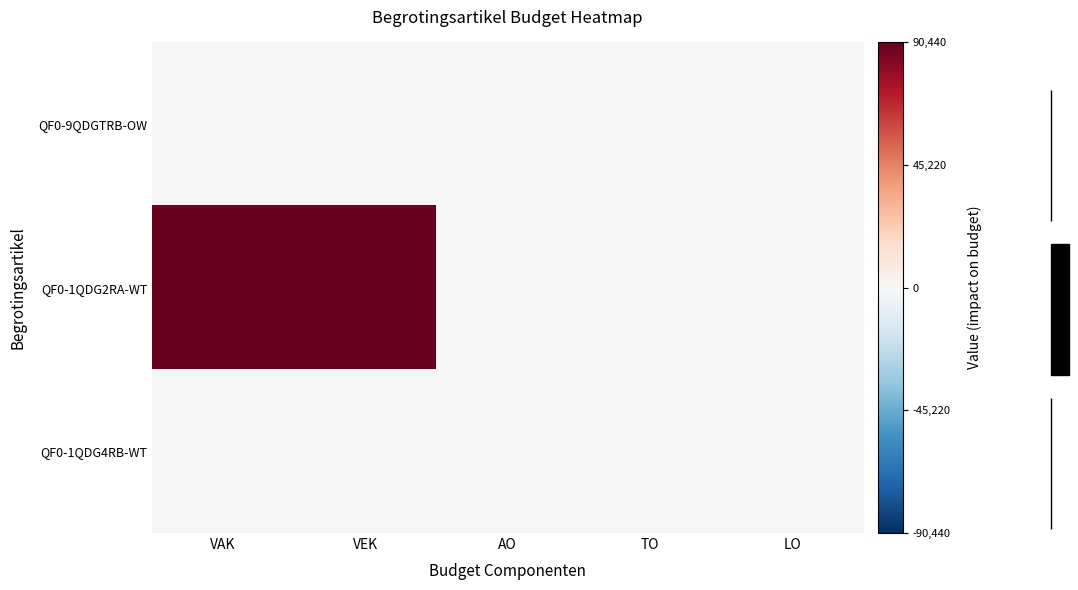

What is the difference between the highest and lowest values at VAK?

90265